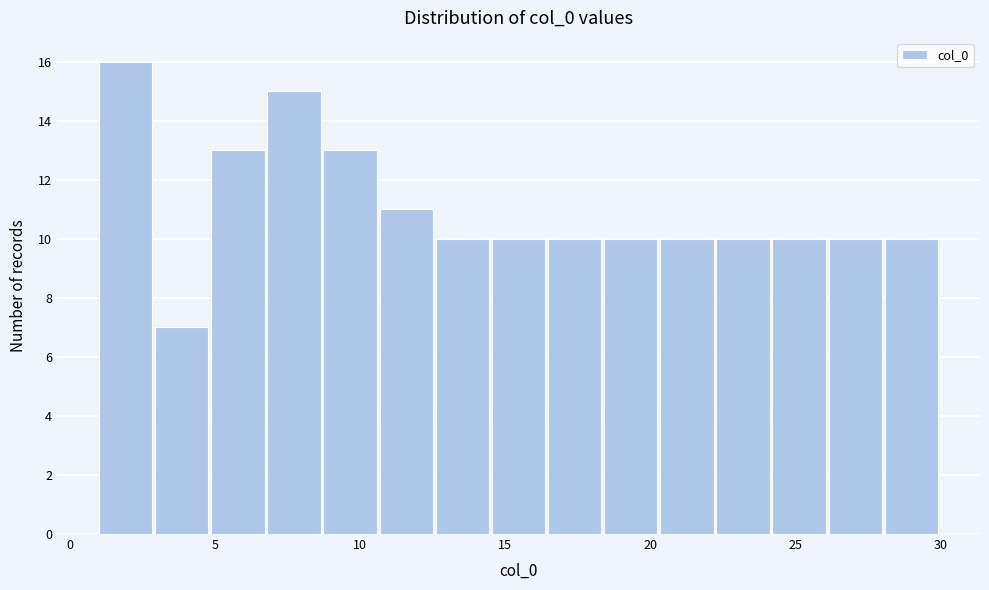

Read against the x-axis, roughly where is the centre of the tallest bar?

2.0